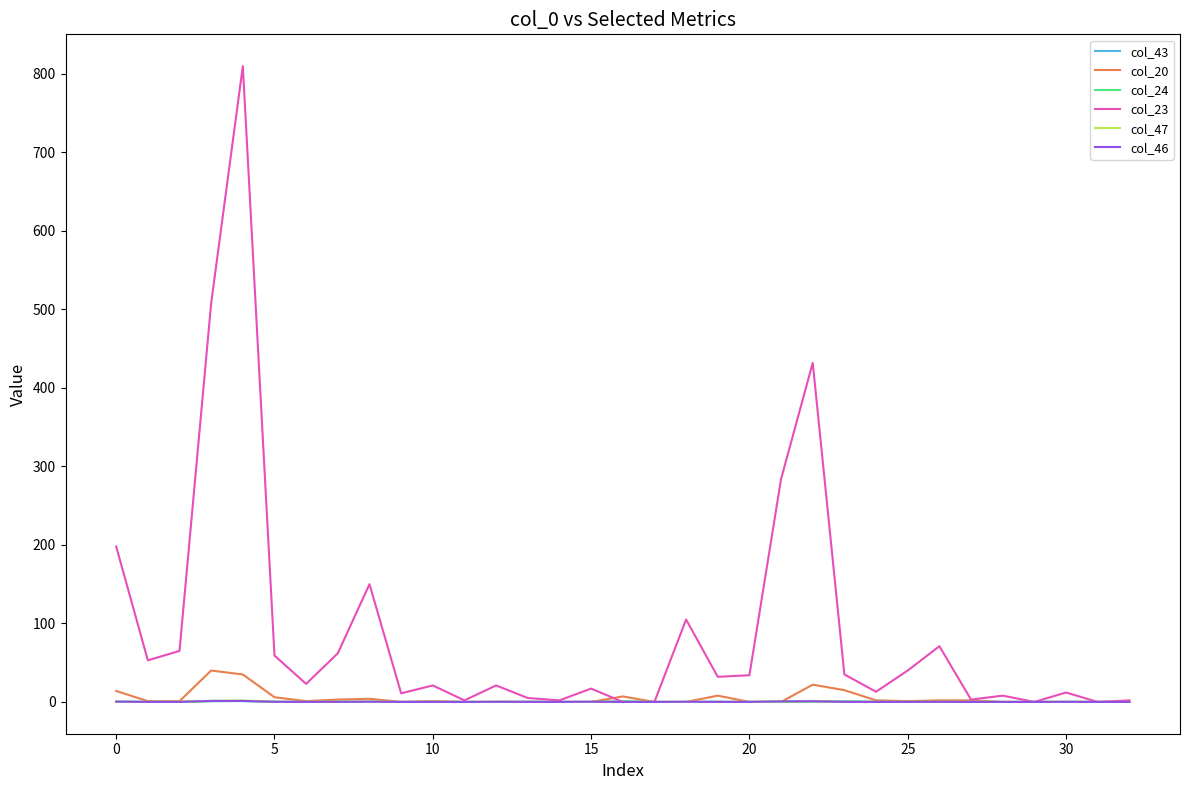

Which series has the widest spread of values?

col_23